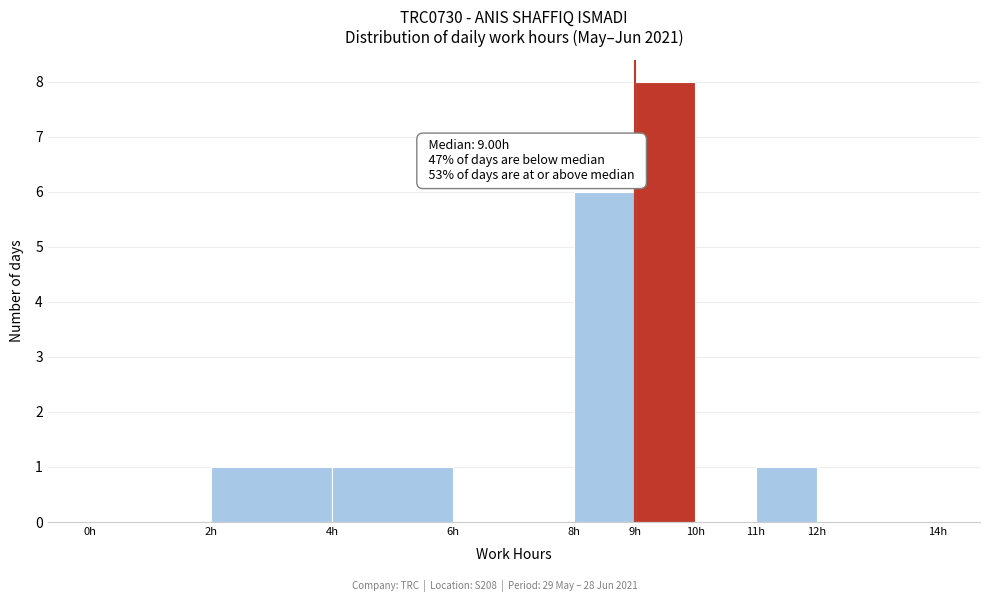

Over which range of the x-axis is the bar tallest?

9 to 10